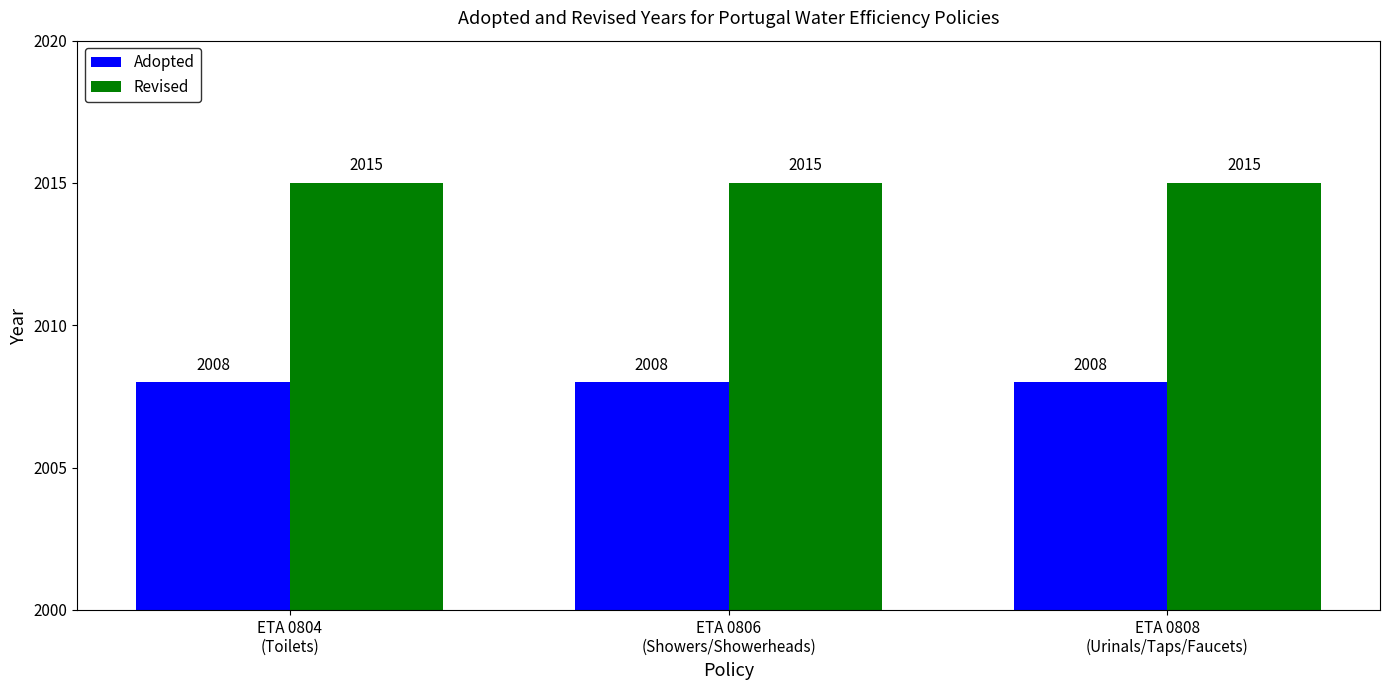

What is the sum of all Adopted values?

6024